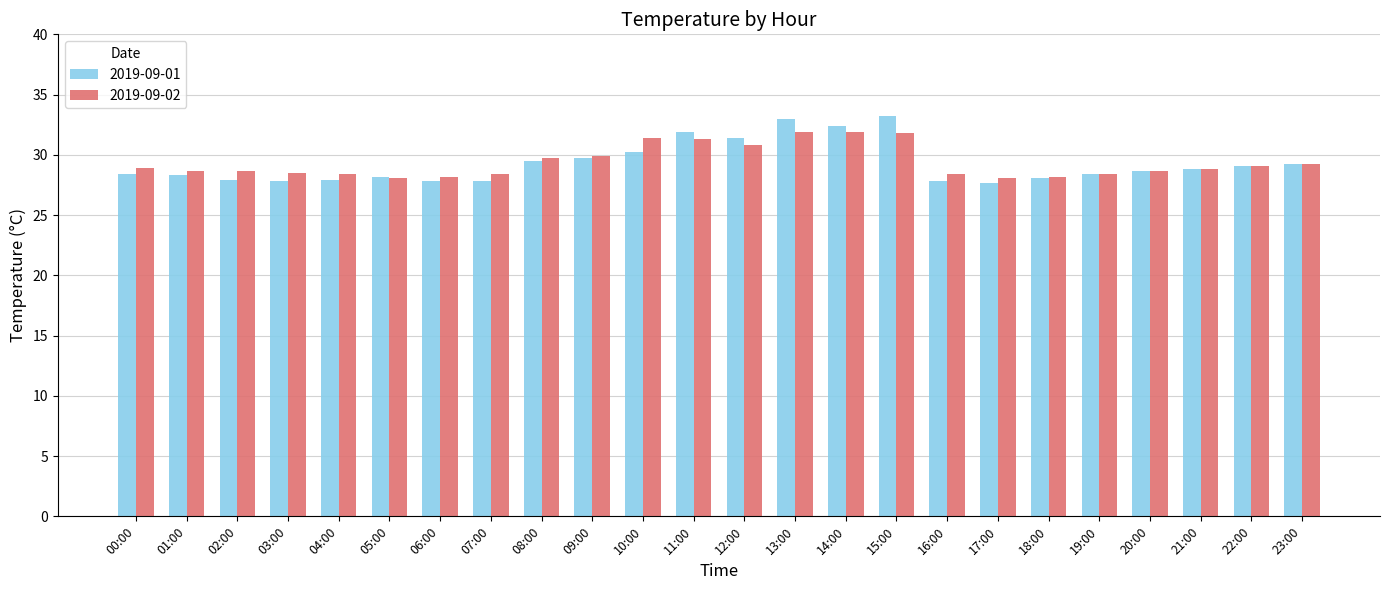

What is the average value of the 2019-09-01 series?

29.3